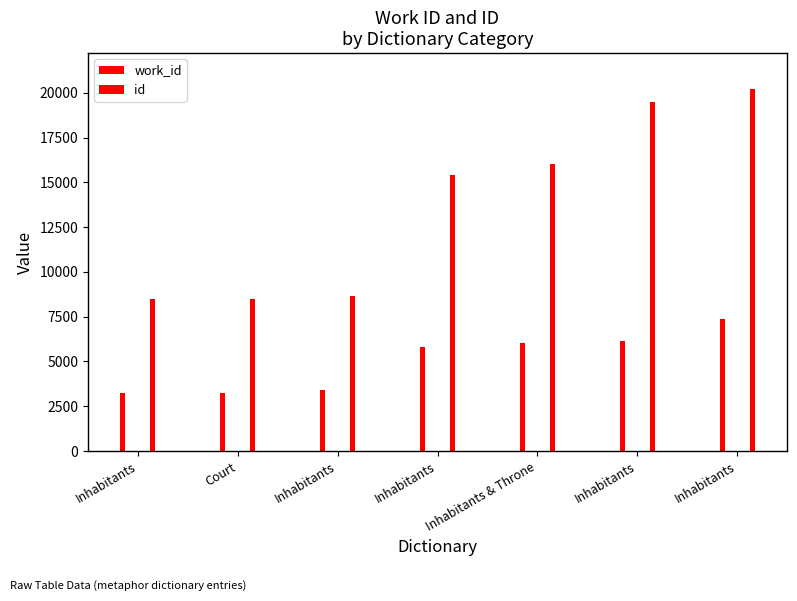

At how many categories does at least one series exceed 3394?

7